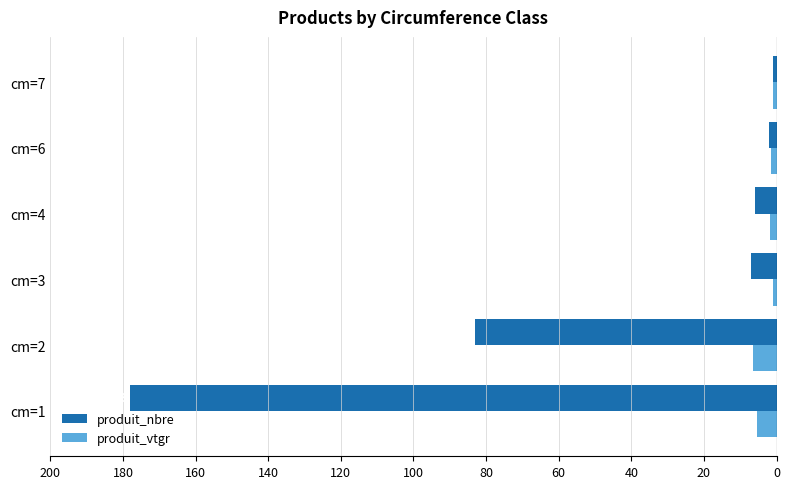

What are all the series names shown in the legend?

produit_nbre, produit_vtgr